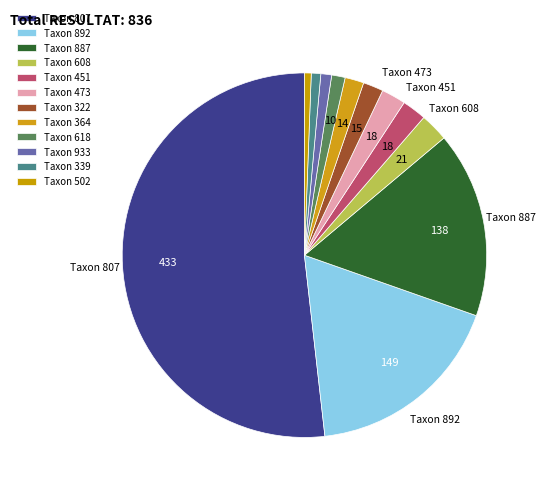

Which slice is the largest?

807